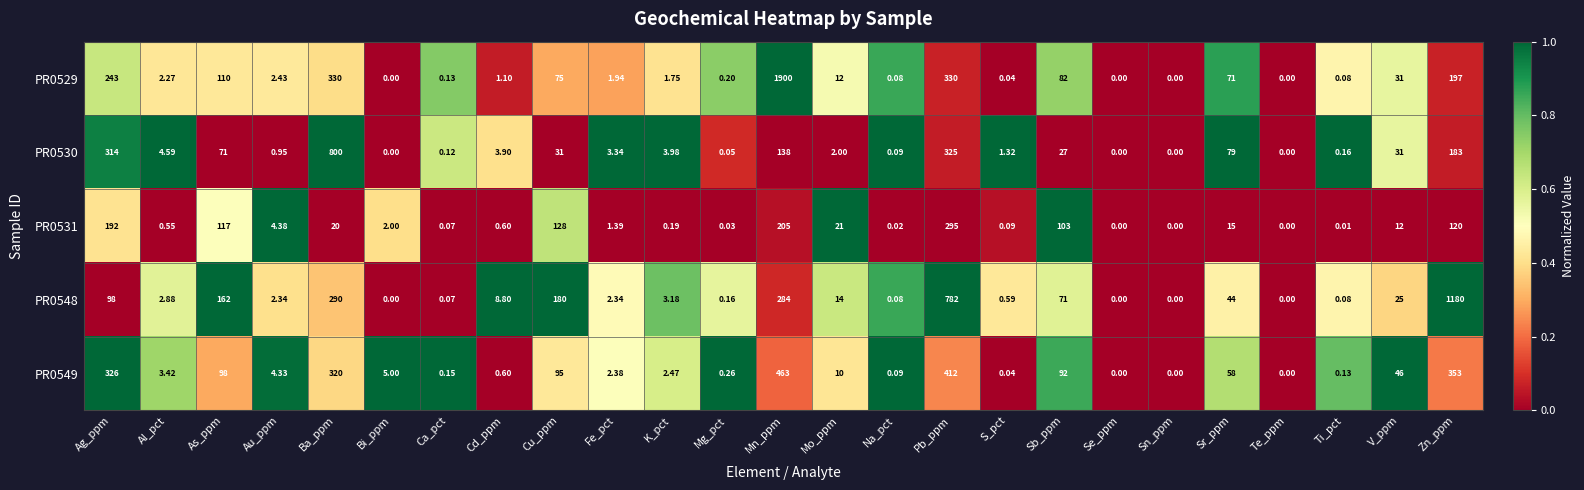

Which category has the highest value in the PR0548 series?

Zn_ppm